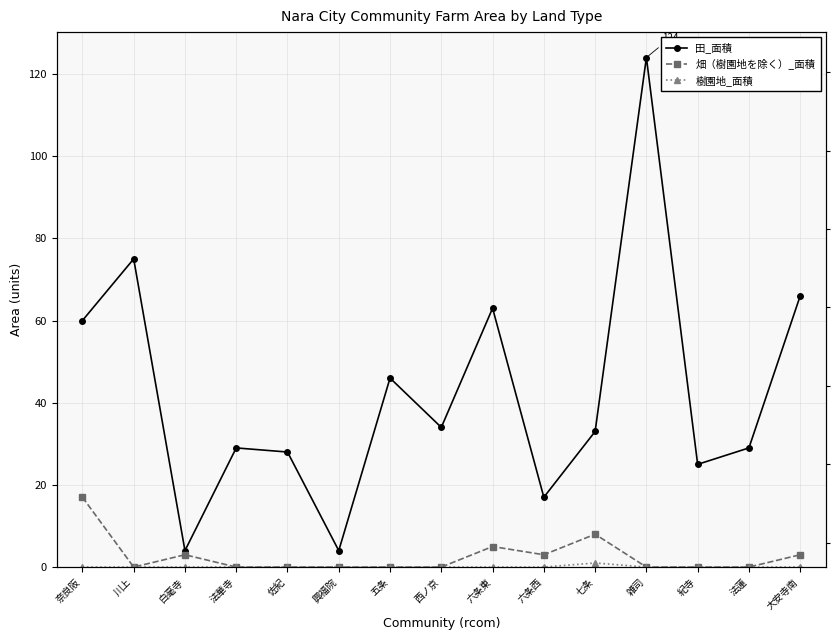

True or false: 田_面積 and 樹園地_面積 cross at least once.

False